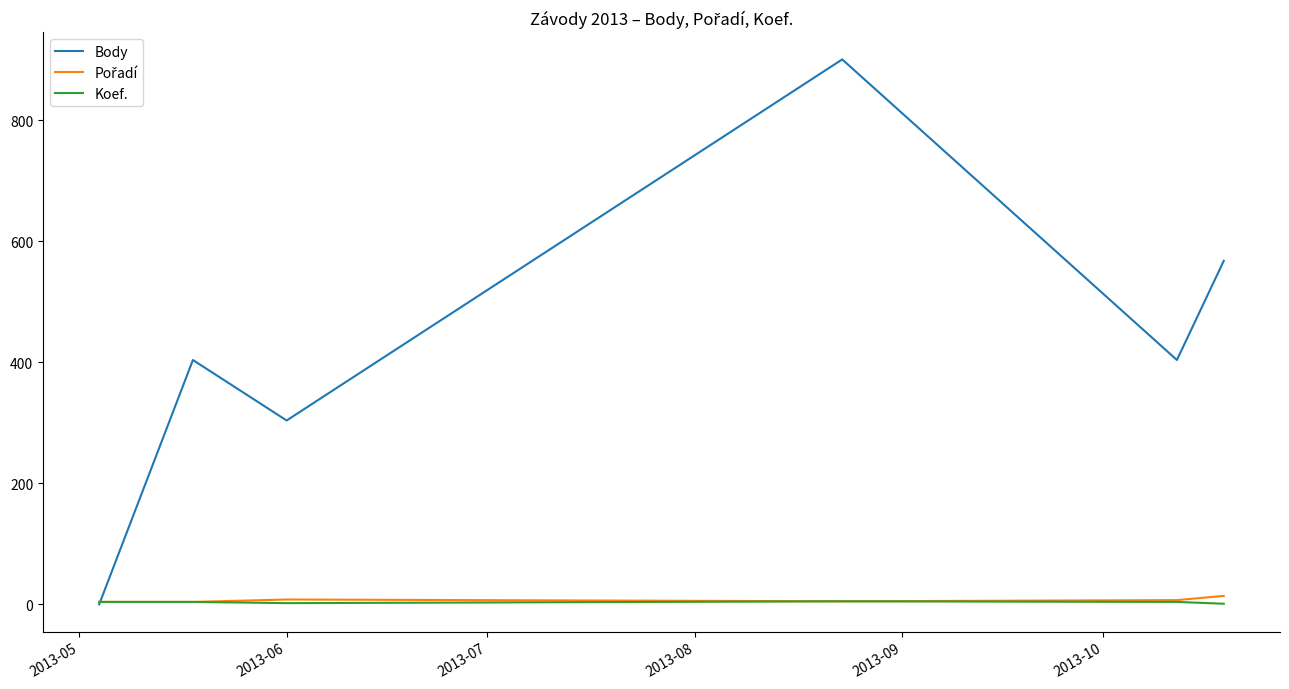

Count the number of categories in the chart.

6